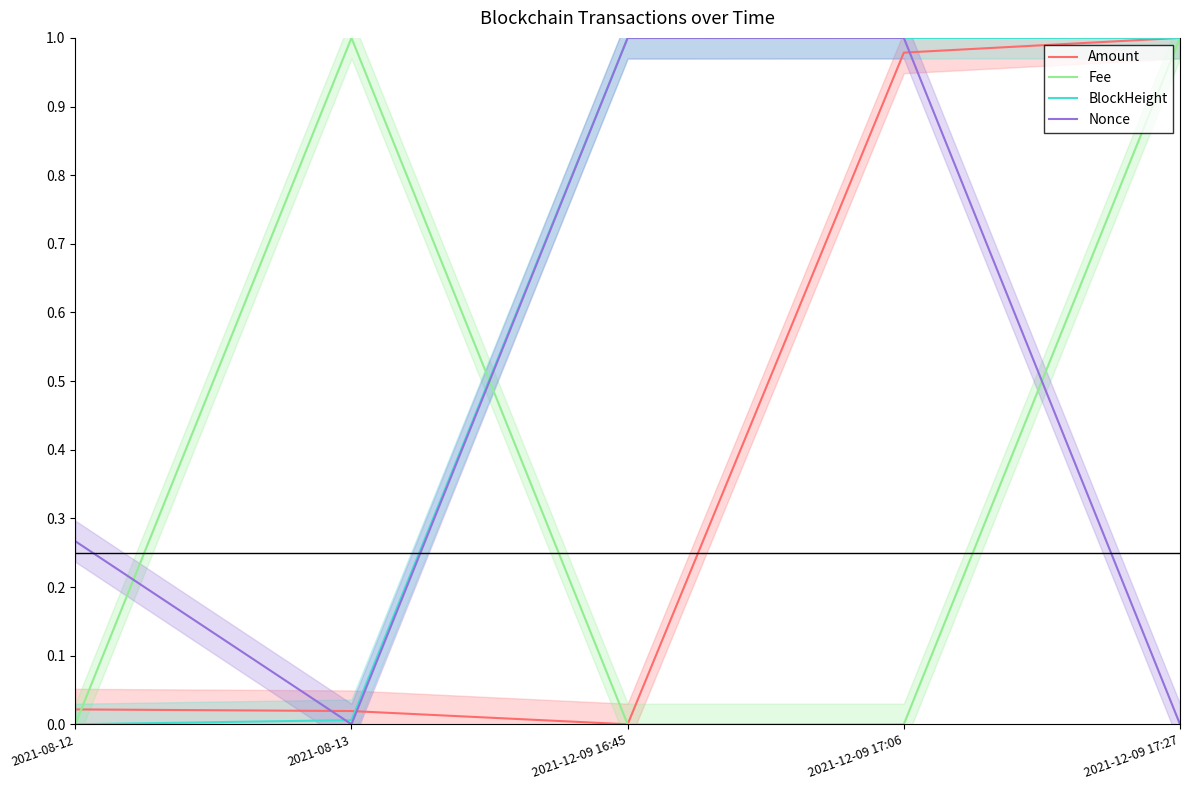

What position from the left is 2021-08-13?

2